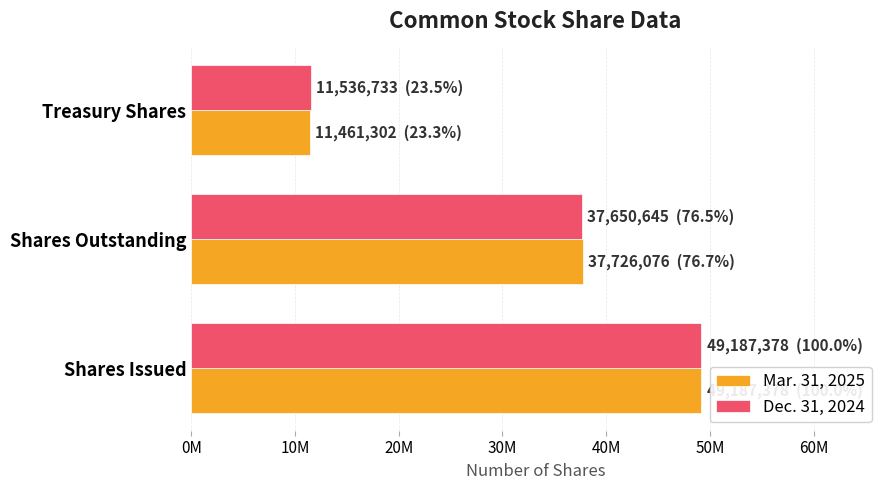

Count the number of data series in this chart.

2